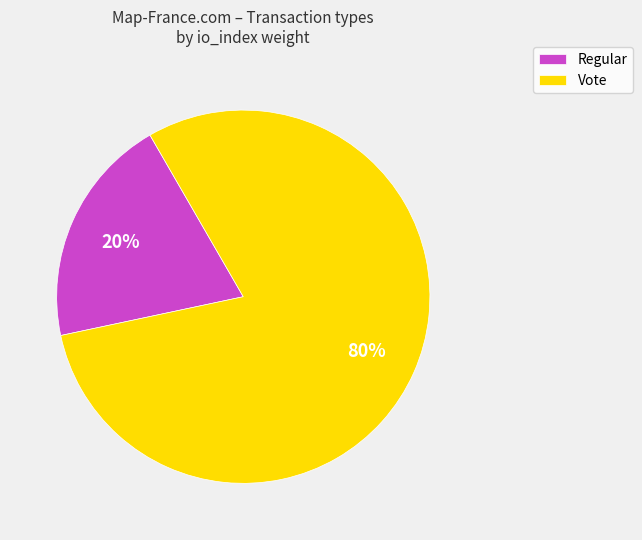

To the nearest percent, what is the average slice percentage?

50%